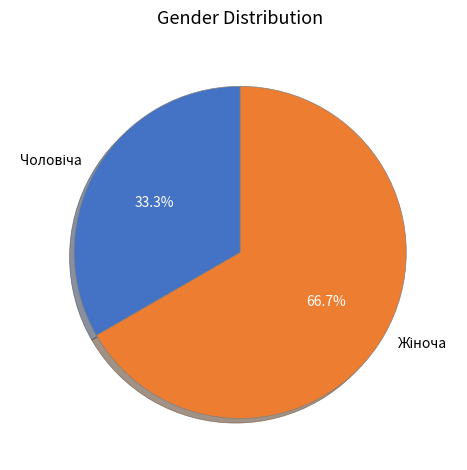

Does any single category account for the majority?

Yes